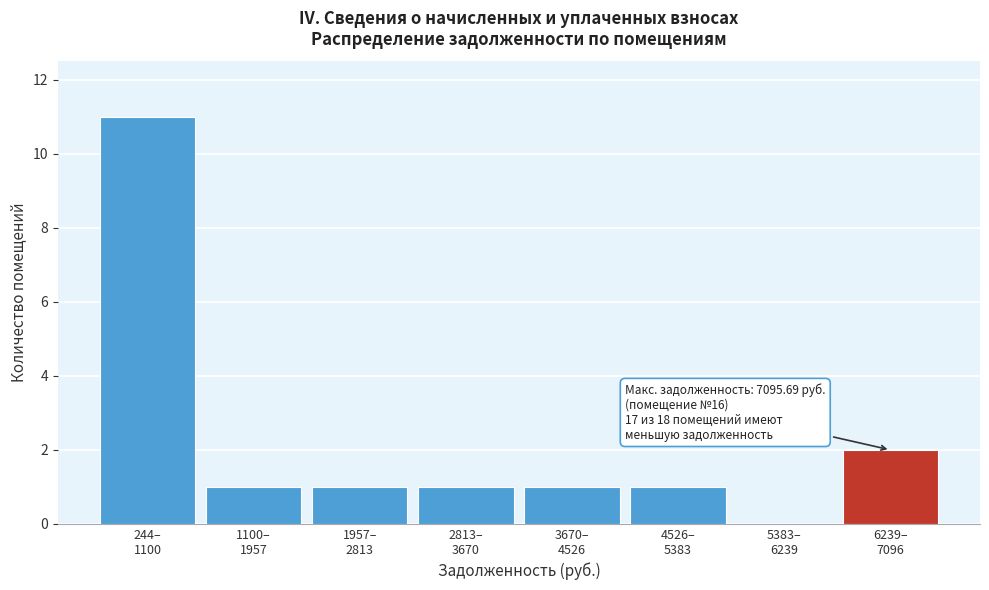

What is the maximum value shown in the chart?

11